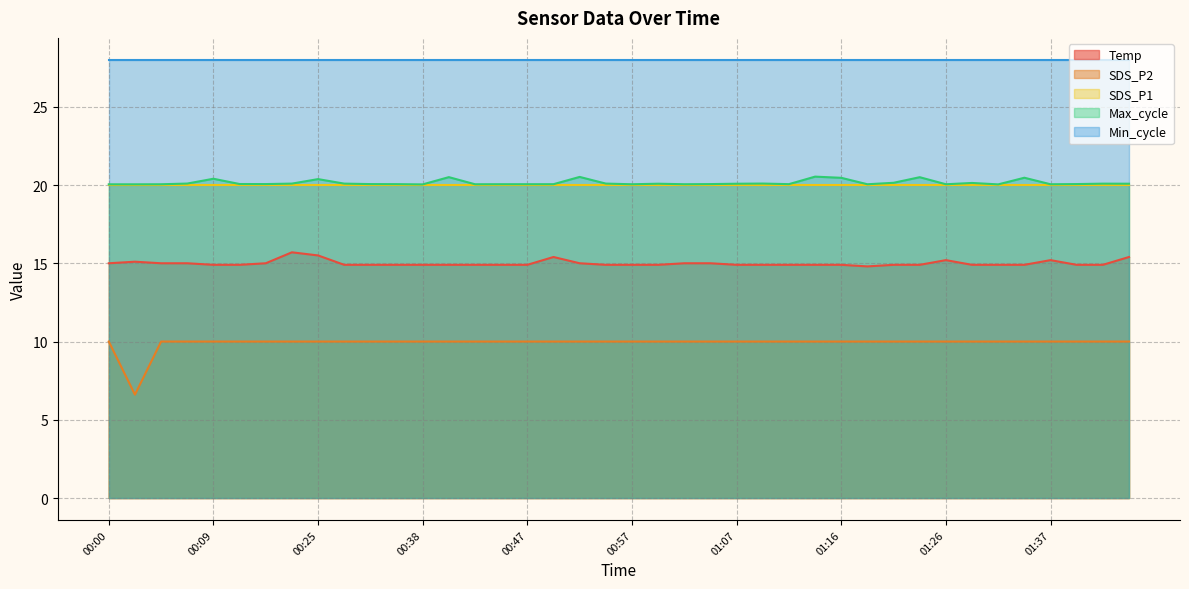

In Temp, how many points are lower than both neighbors (excluding endpoints)?

1